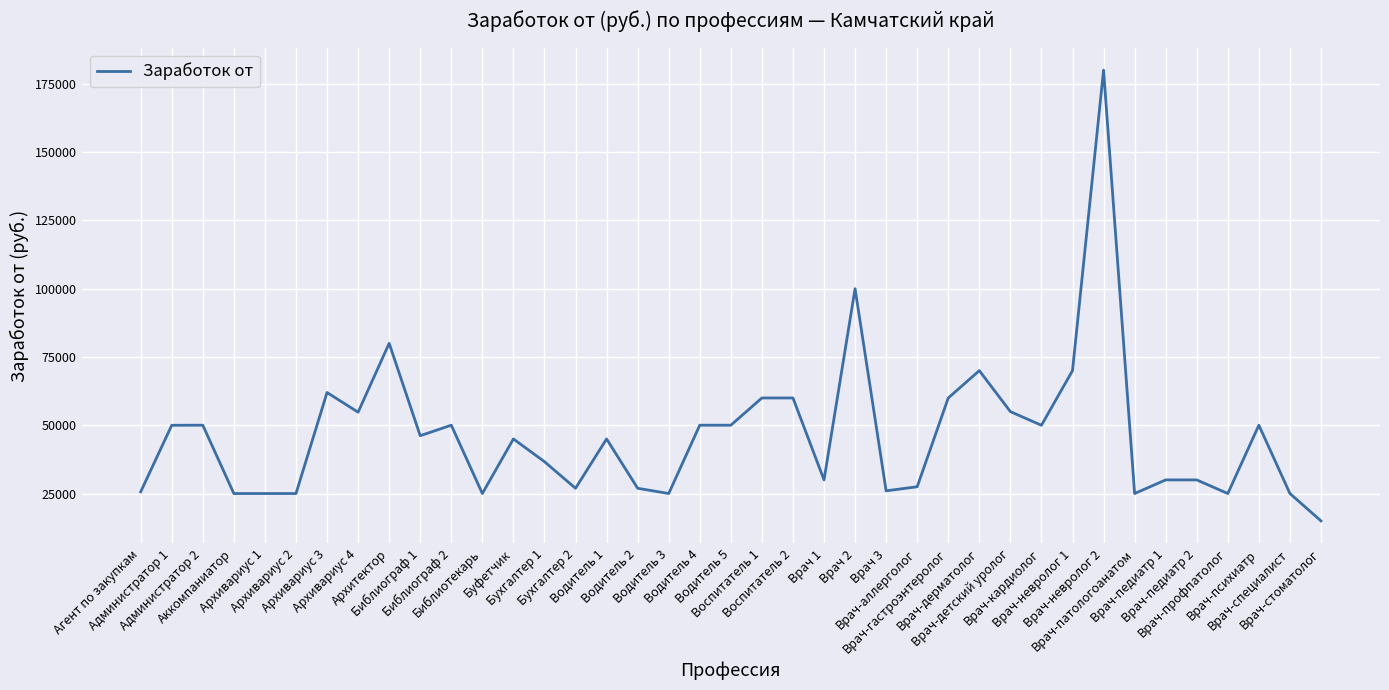

What is the minimum value shown in the chart?

15000